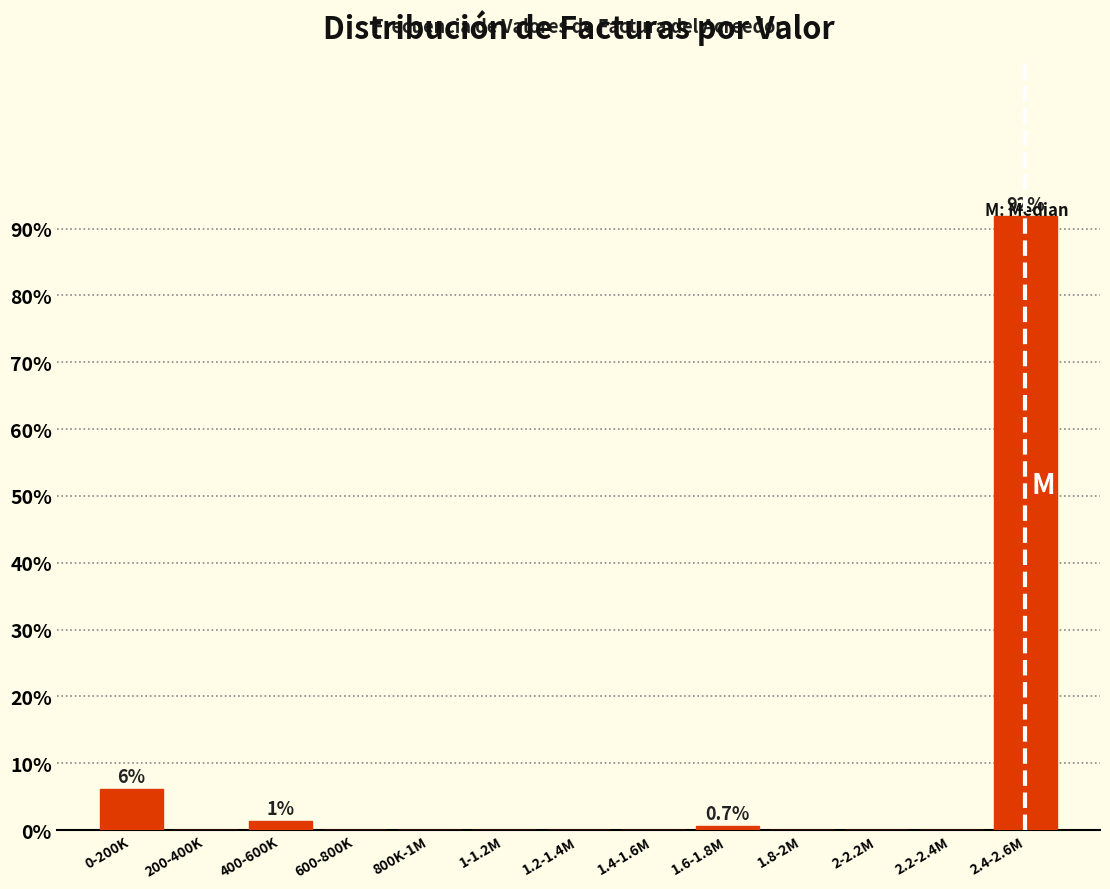

What is the sum of all values?

100.0